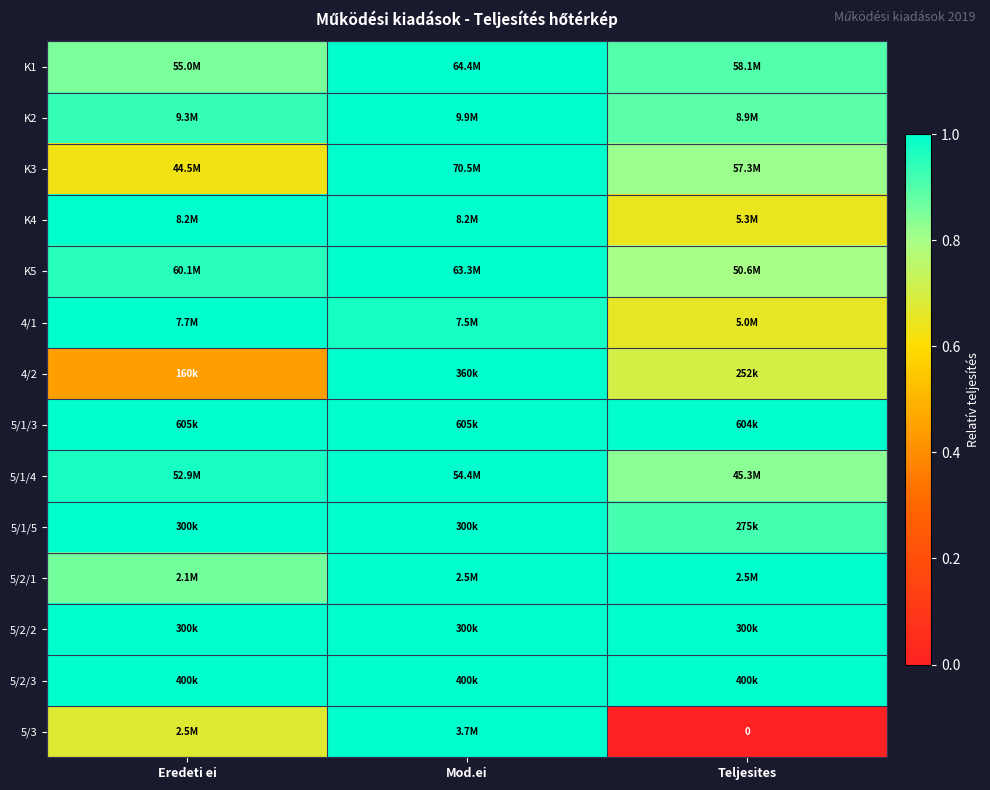

At which category does the chart reach its peak across all series?

Mod.ei